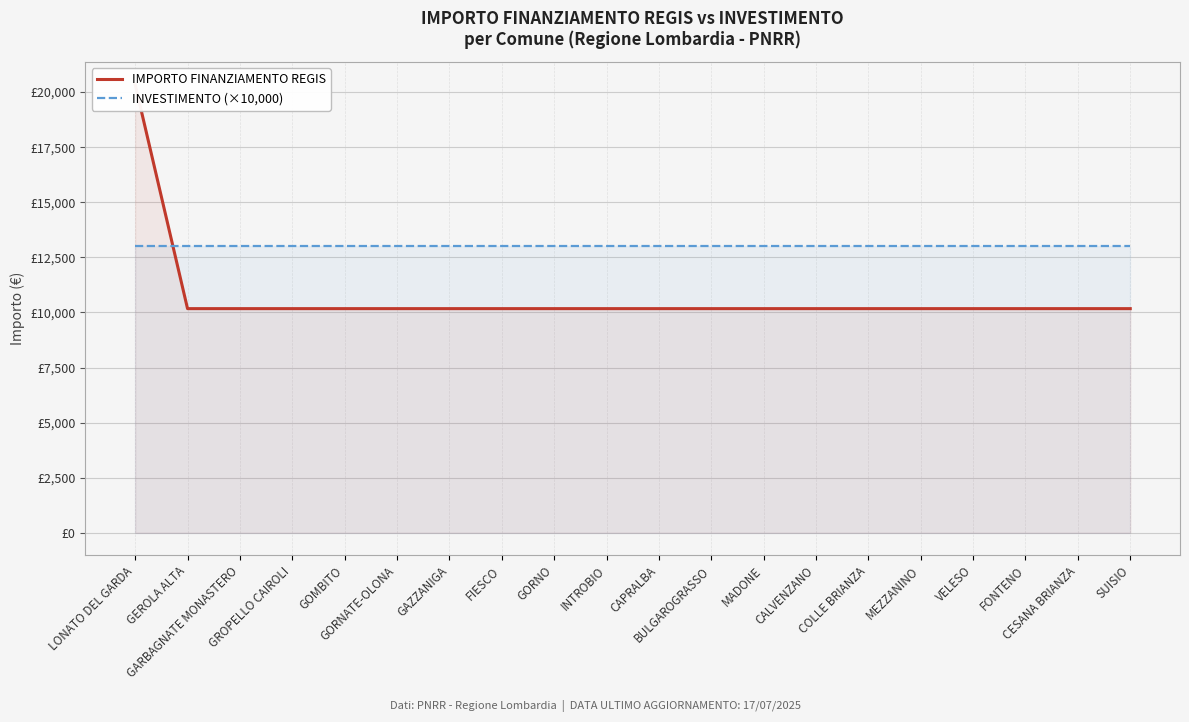

How many times do INVESTIMENTO (×10,000) and IMPORTO FINANZIAMENTO REGIS cross each other?

1